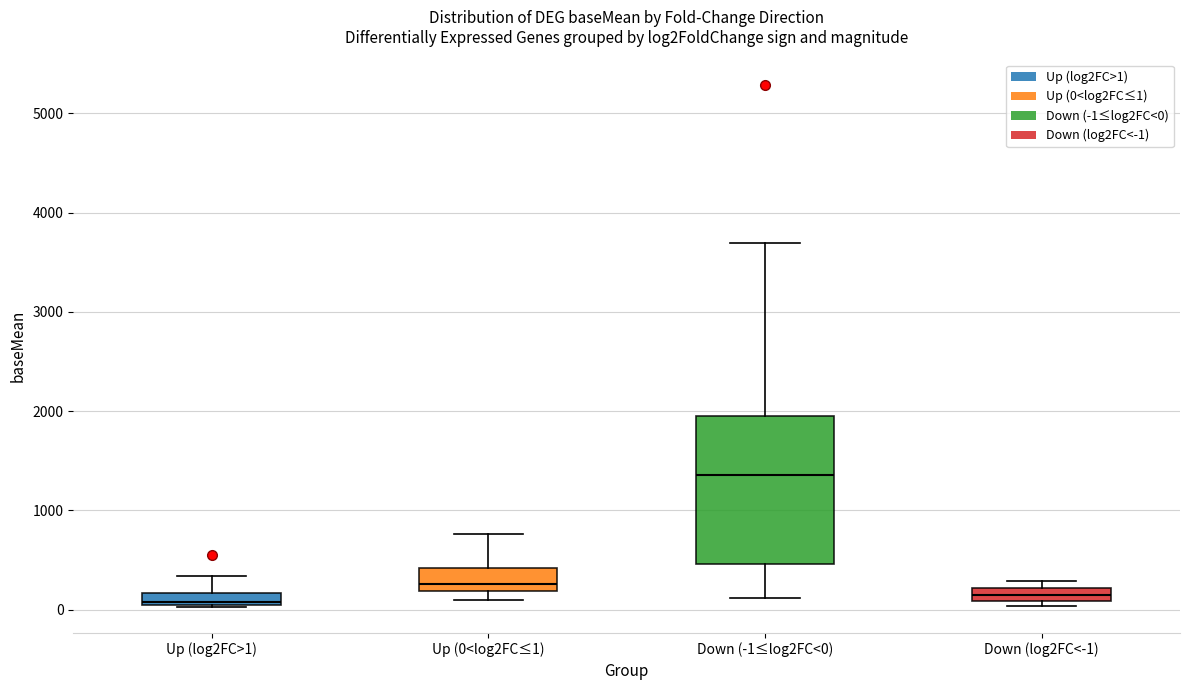

Comparing the boxes themselves (not the whiskers), which one is the tallest?

Down (-1≤log2FC<0)